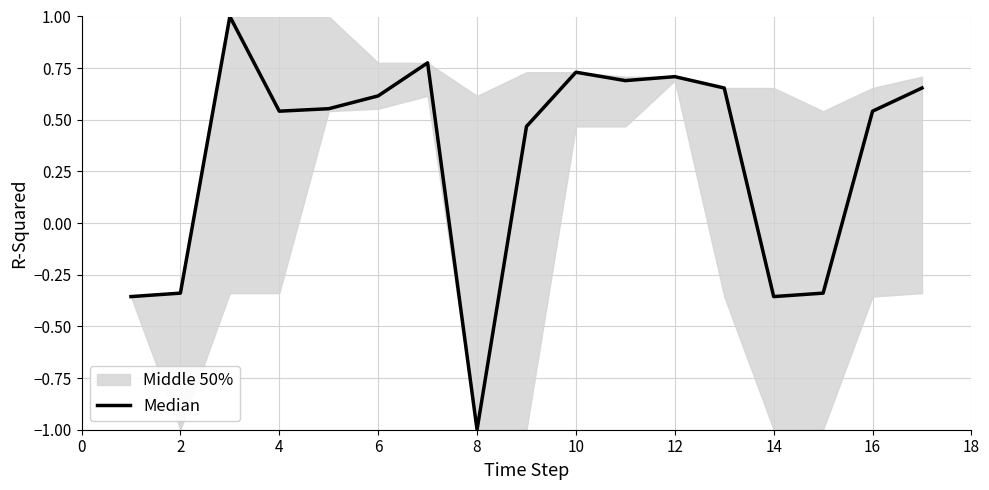

How many positive values are there?

12